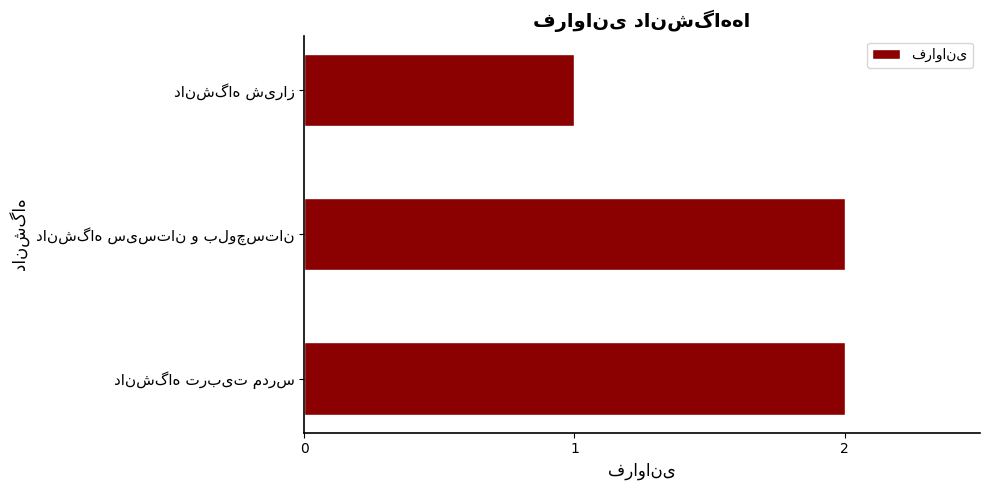

What is the sum of all values?

5